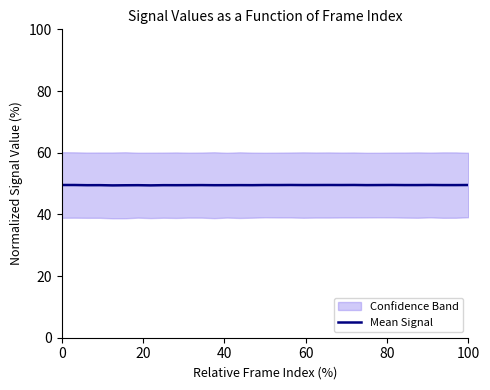

True or false: the data has more than 0 interior local peaks.

True